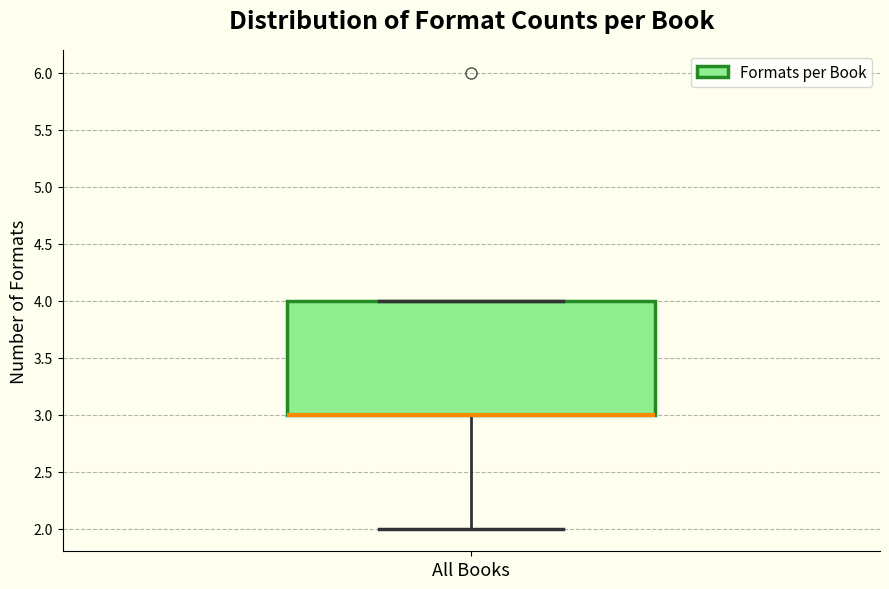

Read this box plot against the y-axis: the position of the median line, the range covered by the box, and the ends of both whiskers. The values are not printed on the chart, so give them approximately, as read against the axis.

median 3 (drawn on the box's lower edge), box 3 to 4, whiskers 2 to 4